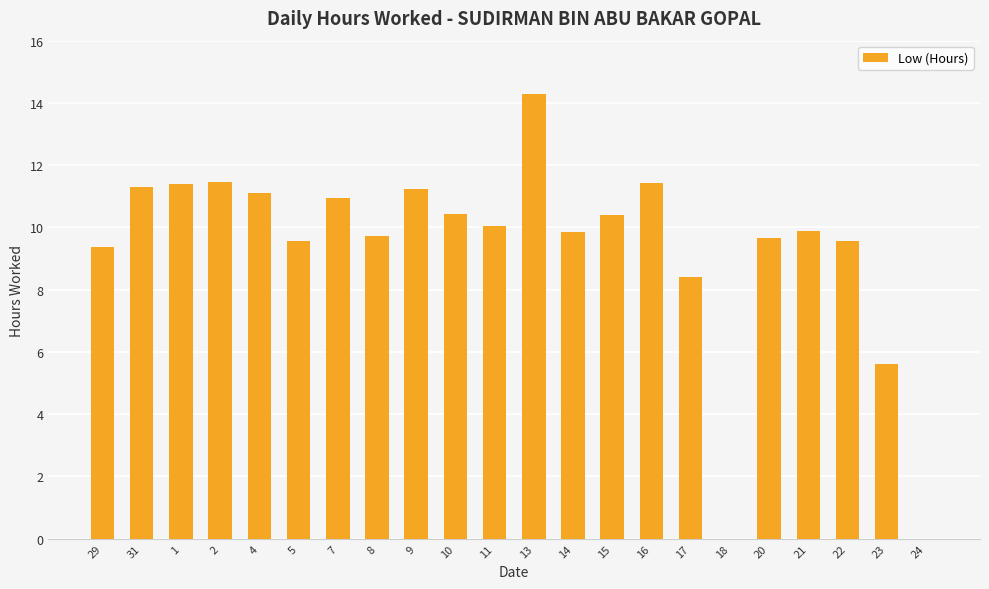

At which category does the chart reach its peak across all series?

13